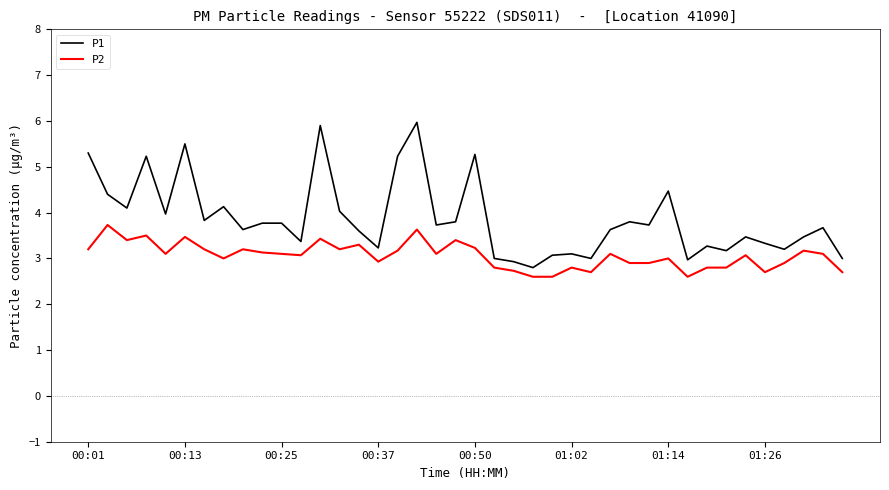

Reading left to right, transcribe all the data shown in this chart.

P1: 5.3	4.4	4.1	5.2	4.0	5.5	3.8	4.1	3.6	3.8	3.8	3.4	5.9	4.0	3.6	3.2	5.2	6.0	3.7	3.8	5.3	3.0	2.9	2.8	3.1	3.1	3.0	3.6	3.8	3.7	4.5	3.0	3.3	3.2	3.5	3.3	3.2	3.5	3.7	3.0
P2: 3.2	3.7	3.4	3.5	3.1	3.5	3.2	3.0	3.2	3.1	3.1	3.1	3.4	3.2	3.3	2.9	3.2	3.6	3.1	3.4	3.2	2.8	2.7	2.6	2.6	2.8	2.7	3.1	2.9	2.9	3.0	2.6	2.8	2.8	3.1	2.7	2.9	3.2	3.1	2.7